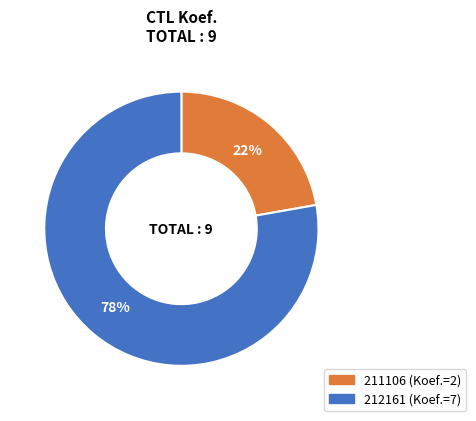

To the nearest percent, what is the difference between the largest and smallest slice percentages?

56%